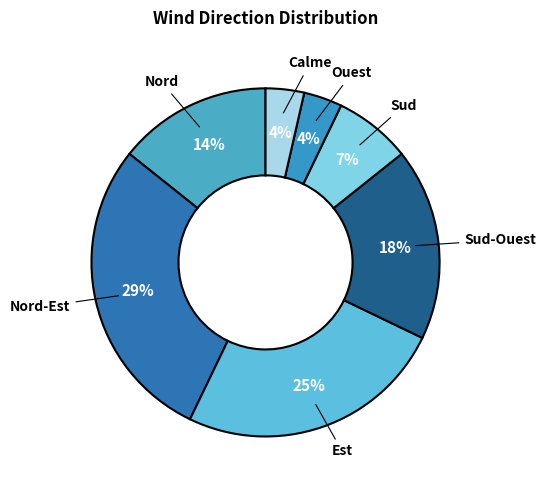

To the nearest percent, what is the combined percentage of Sud and Nord?

21%